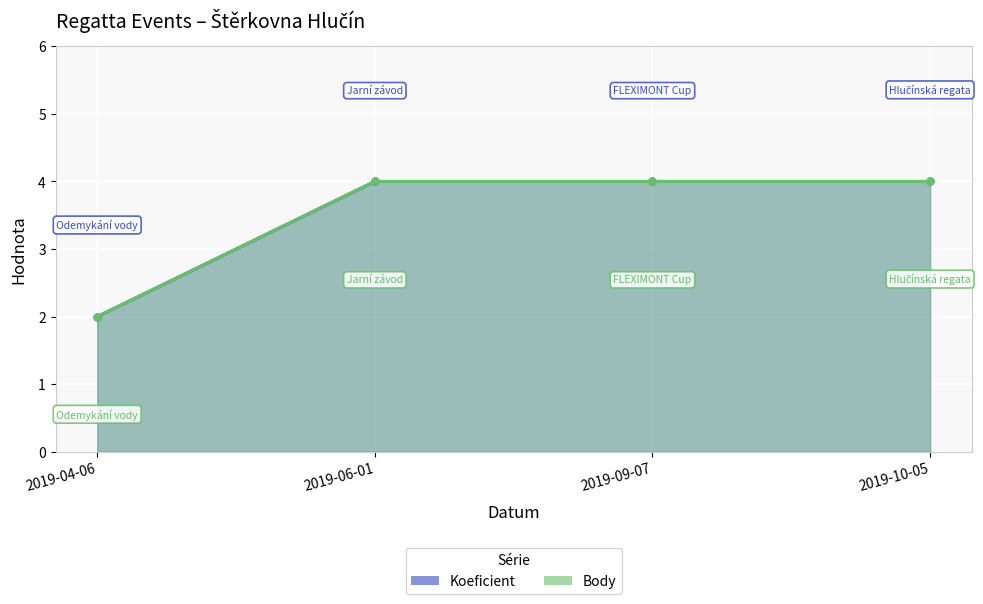

True or false: Body and Koeficient cross at least once.

False